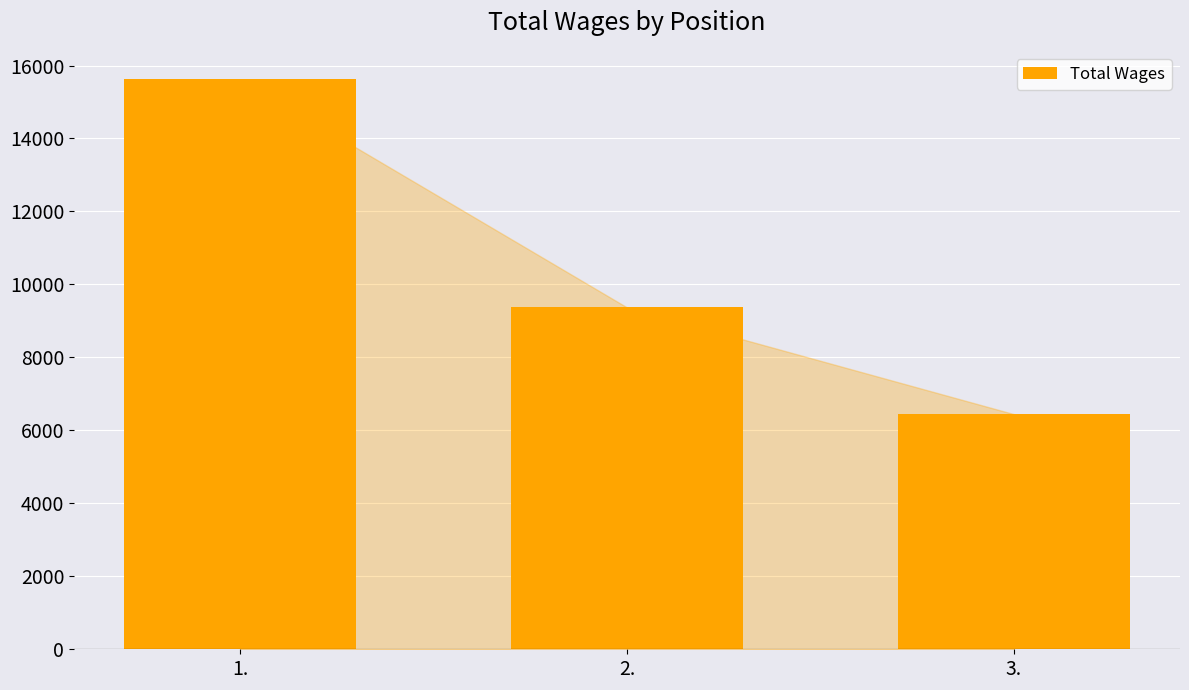

Rank the categories by value from lowest to highest.

3., 2., 1.